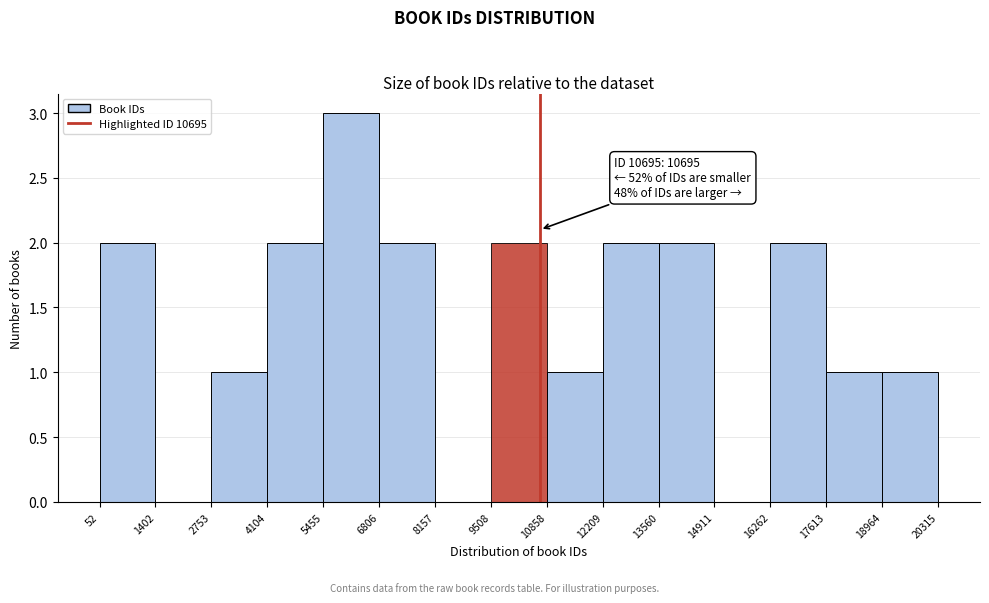

Over which range of the x-axis is the bar tallest?

5455 to 6806